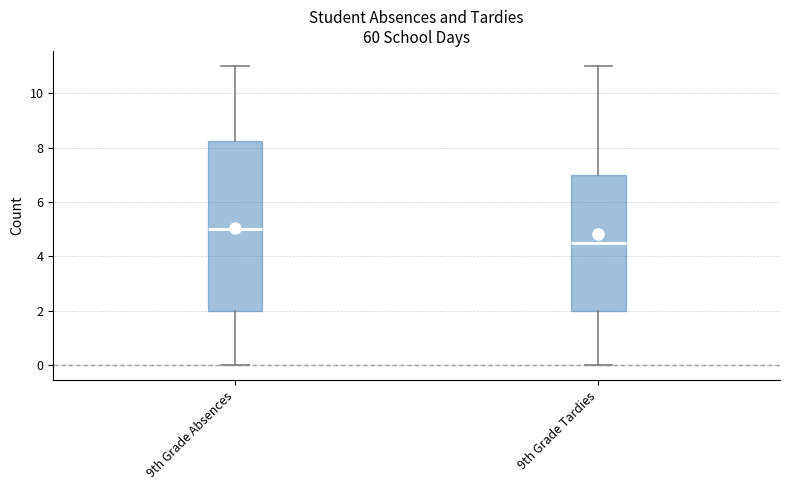

Comparing the boxes themselves (not the whiskers), which one is the tallest?

9th Grade Absences